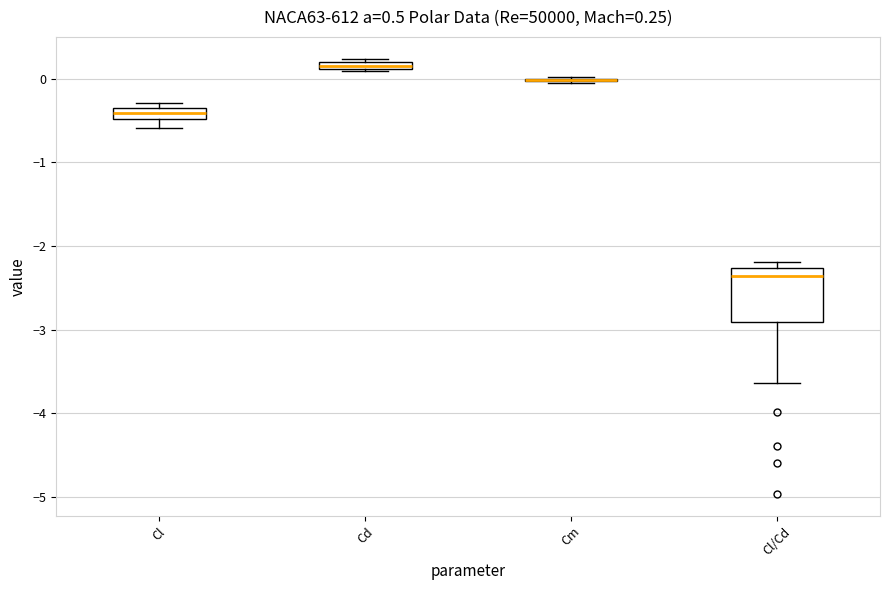

Comparing the boxes themselves (not the whiskers), which one is the tallest?

Cl/Cd